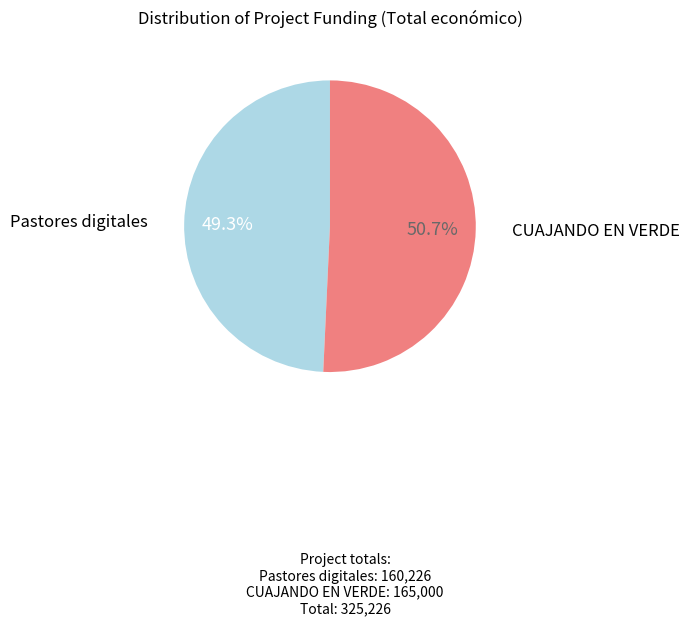

Is the sum of CUAJANDO EN VERDE and Pastores digitales greater than half?

Yes